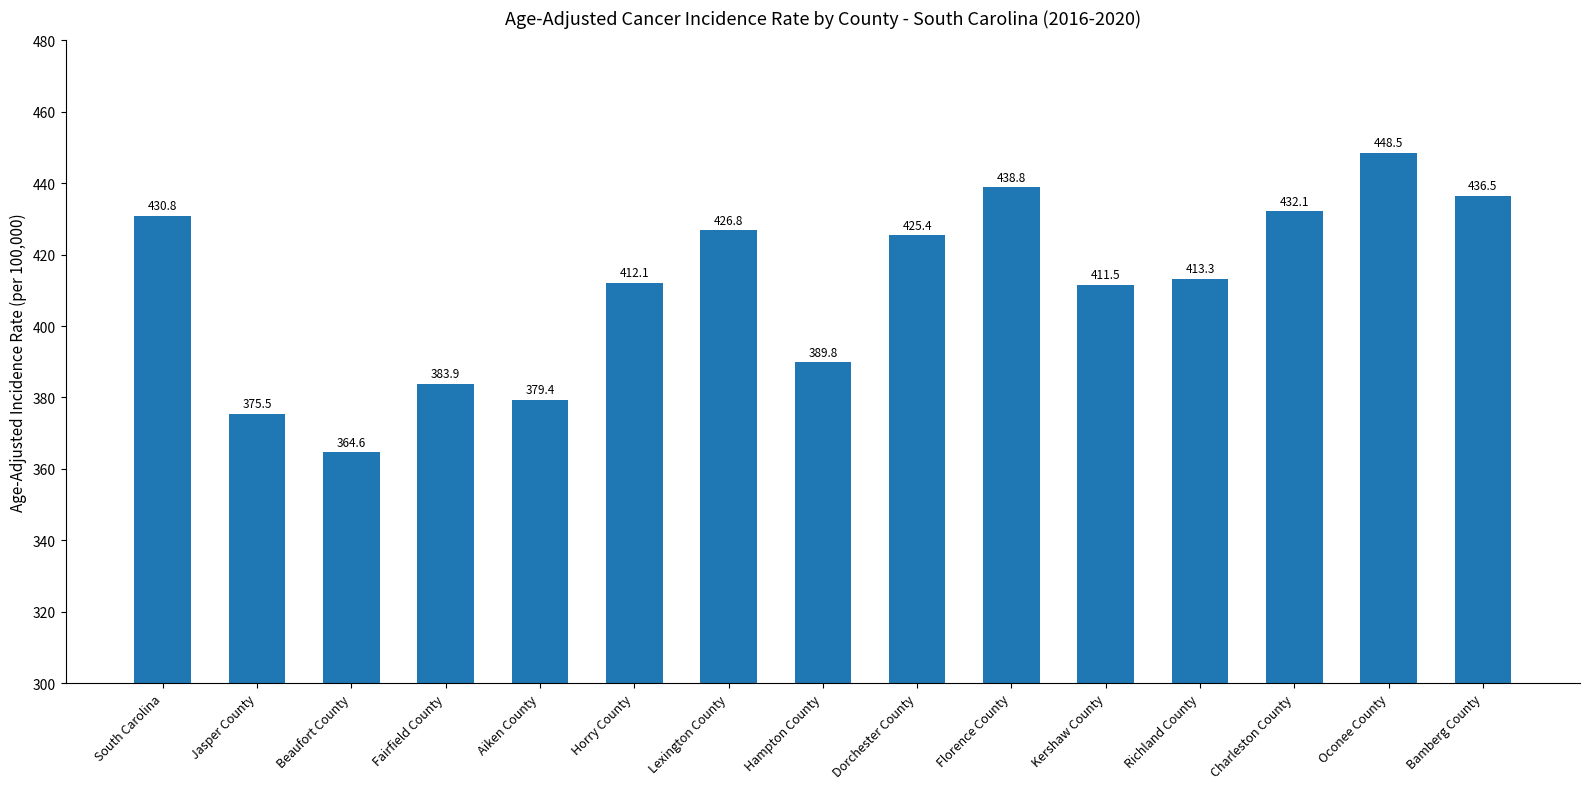

What is the label of the 10th bar from the left?

Florence County